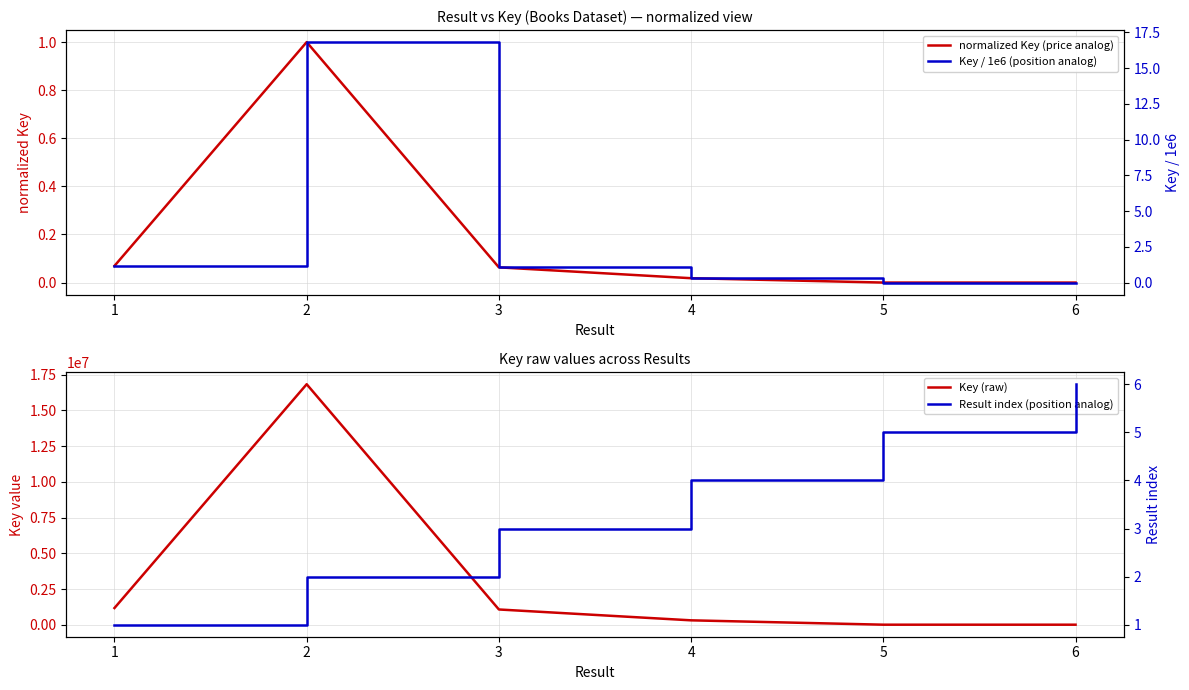

At which label does Result index (position analog) reach its peak?

6